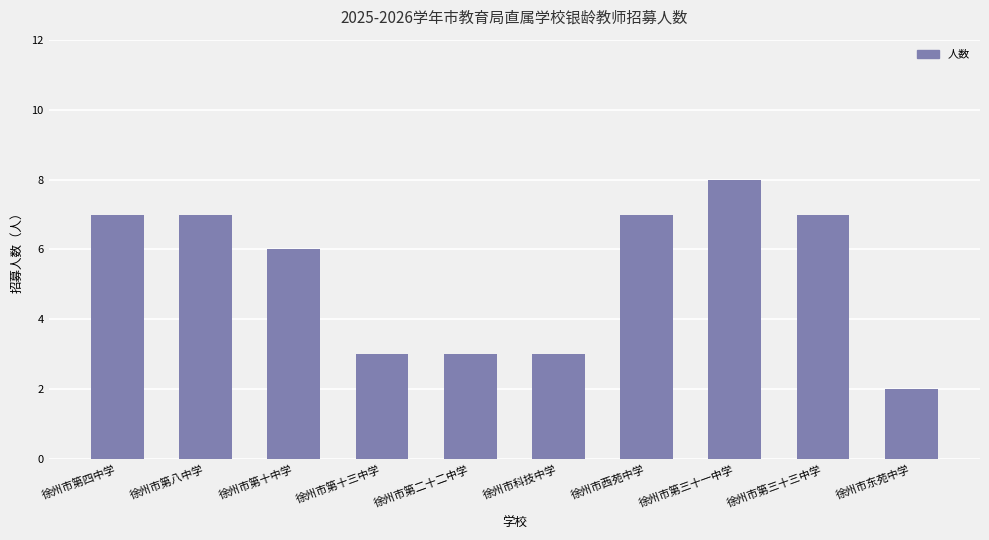

The chart shows a value of 2 at 徐州市东苑中学. True or false?

True